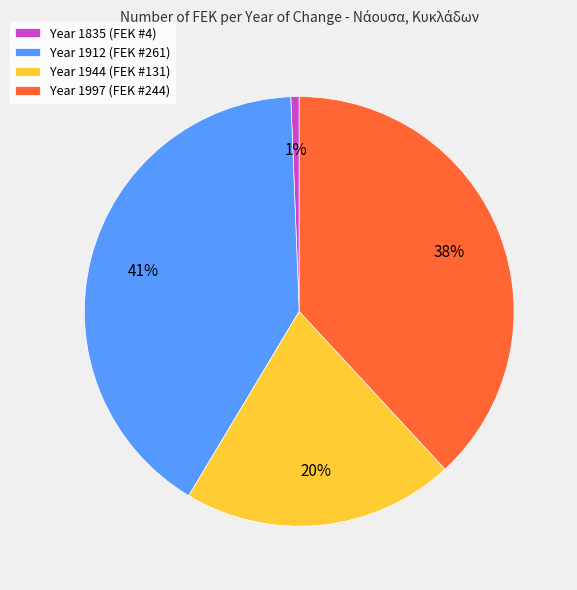

How many segments does this pie chart have?

4